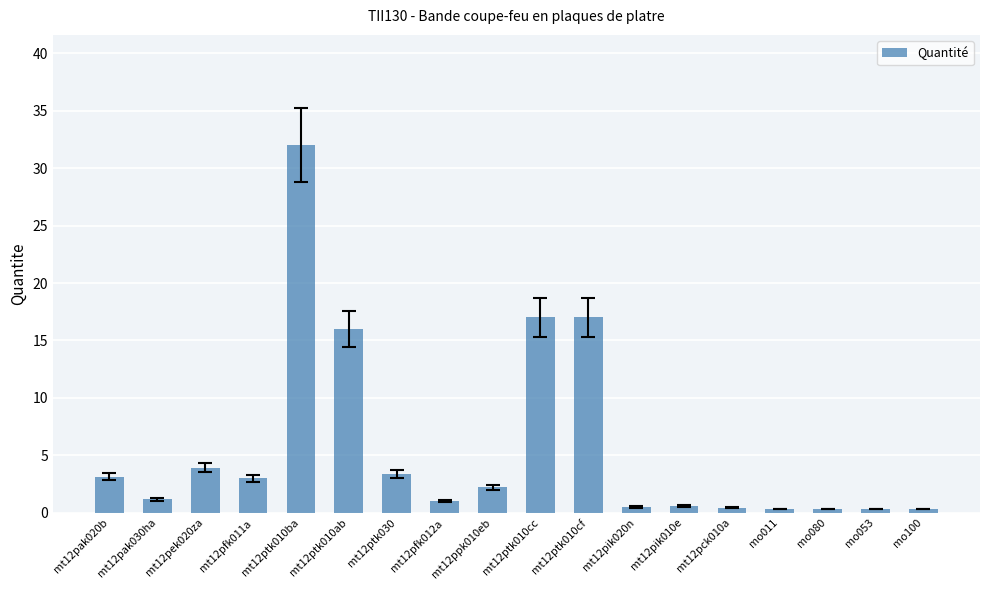

Does the chart contain any negative values?

No